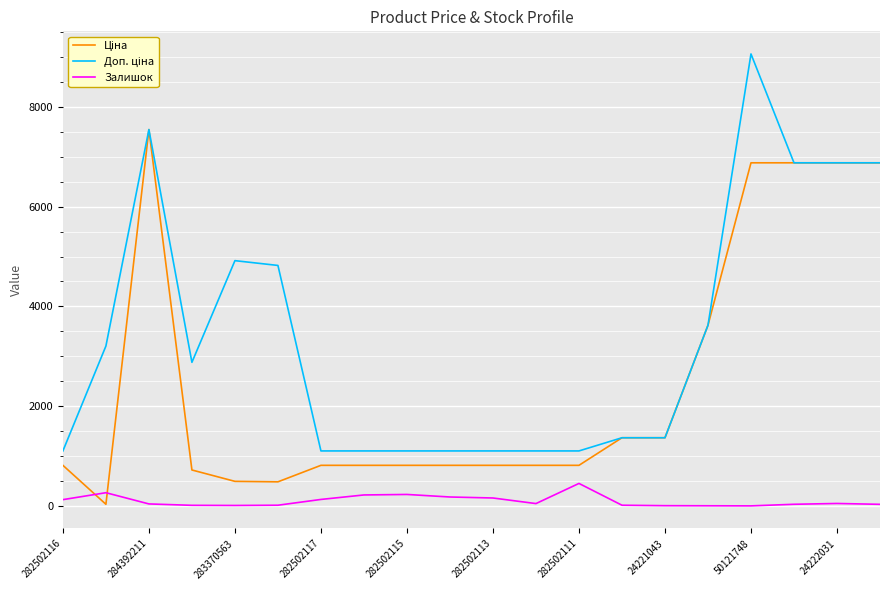

What is the greatest value displayed?

9062.9